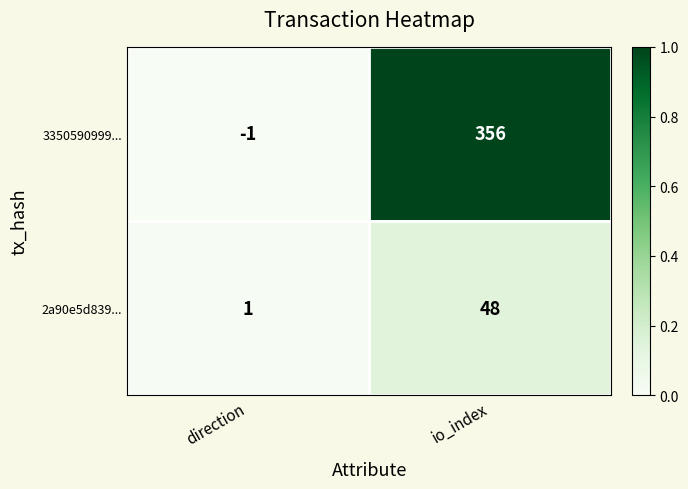

What is the sum of all 3350590999... values?

355